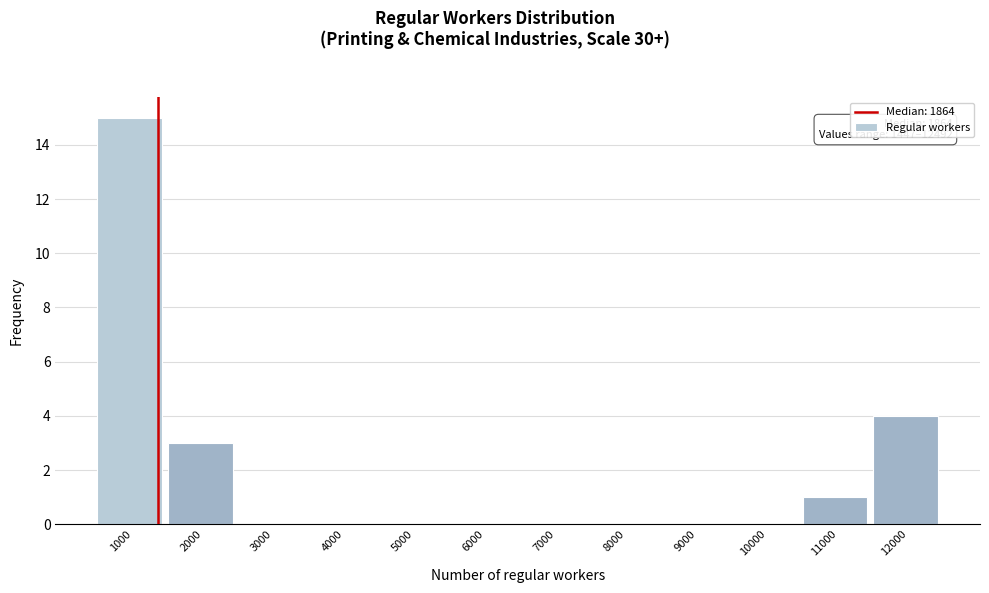

Reading left to right, list all the values displayed in this chart.

1000=15	2000=3	3000=0	4000=0	5000=0	6000=0	7000=0	8000=0	9000=0	10000=0	11000=1	12000=4